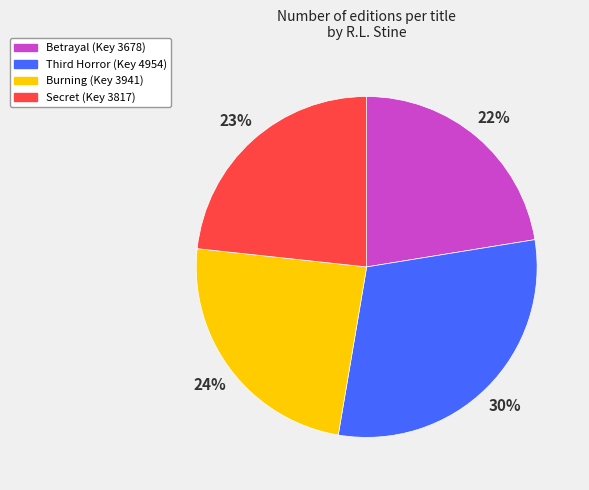

Combined, do Burning and Secret account for over 50%?

No